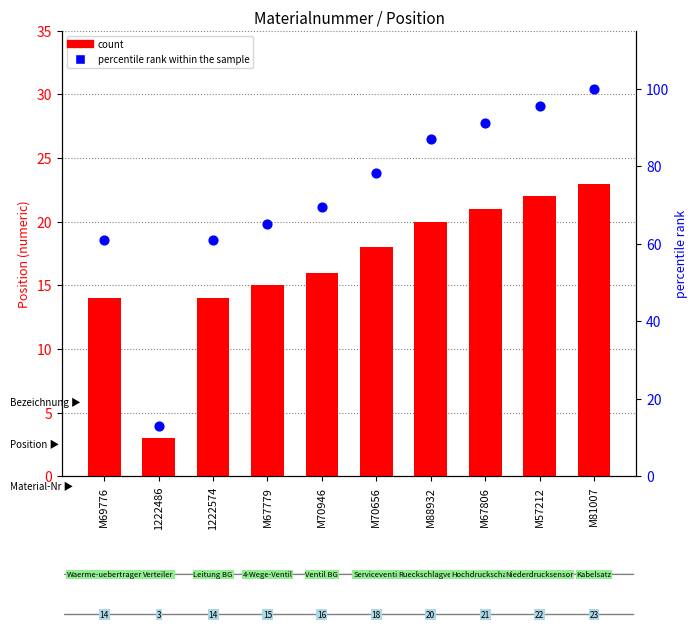

Which series has the widest spread of Y values?

percentile rank within the sample